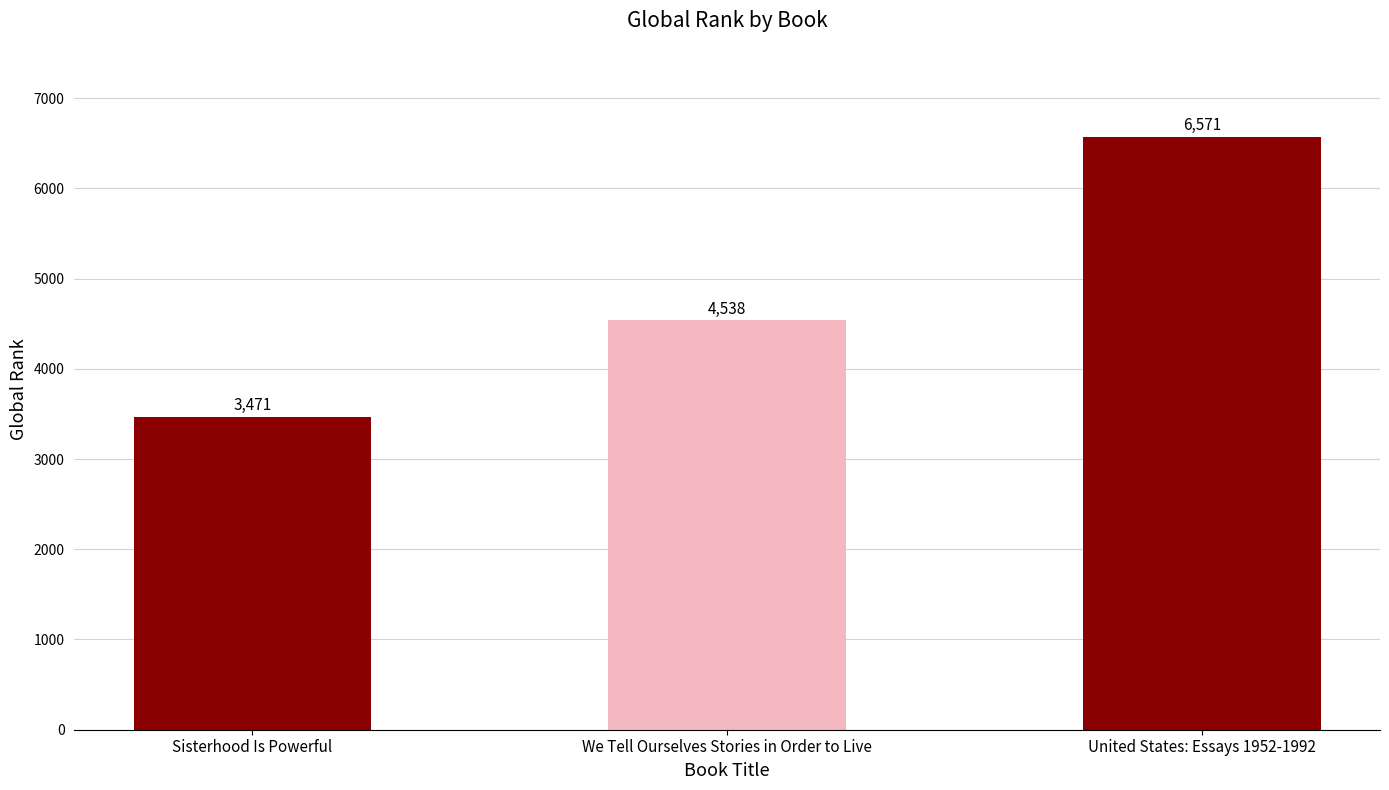

What is the difference between the maximum and second lowest values?

2033